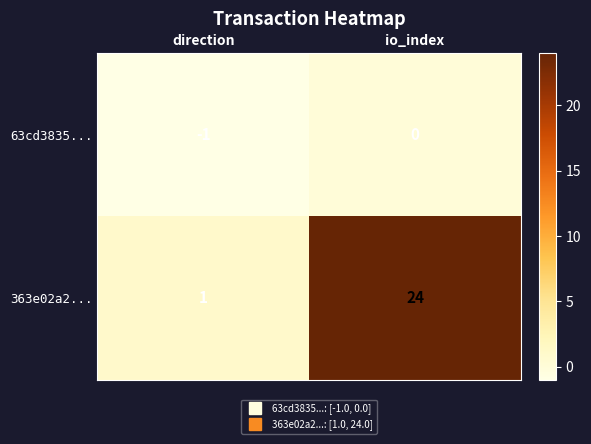

List the series in order of their peak value, lowest first.

63cd3835..., 363e02a2...